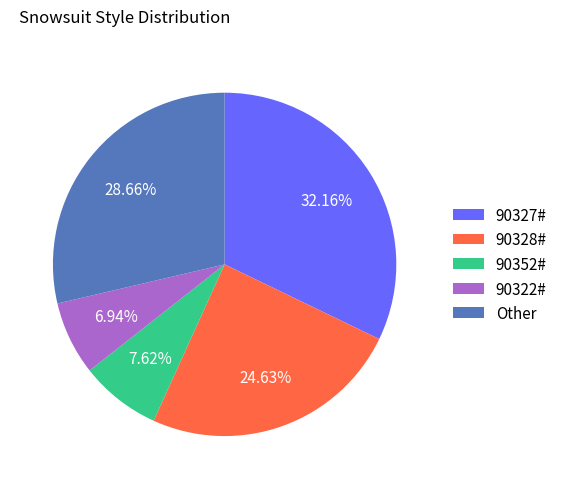

Between 90322# and 90327#, which is larger?

90327#